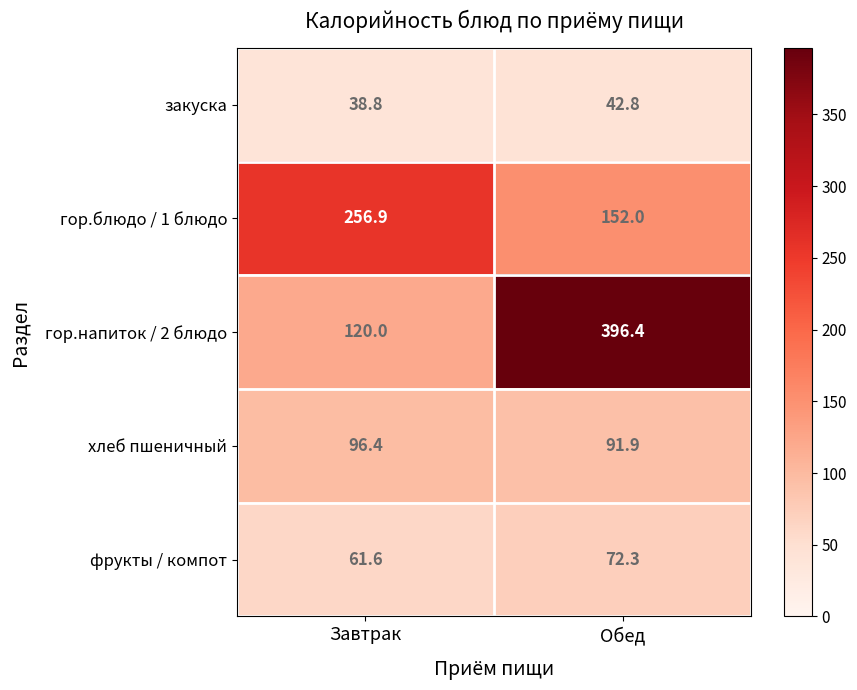

What is the sum of the гор.напиток / 2 блюдо values at Завтрак and Обед?

516.4